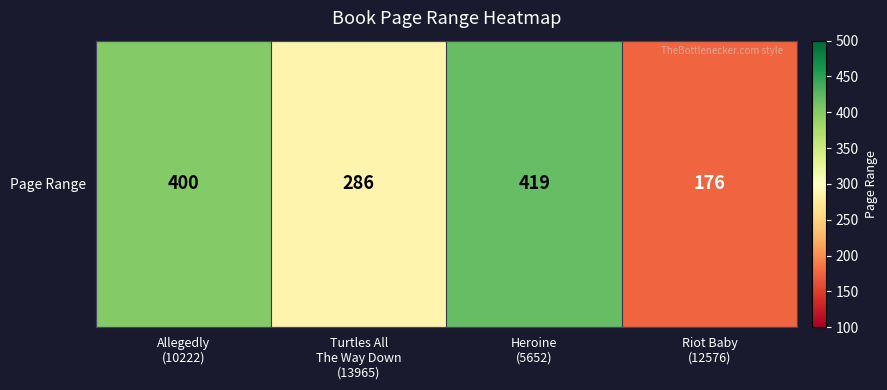

The chart shows a value of 400 at Allegedly
(10222). True or false?

True